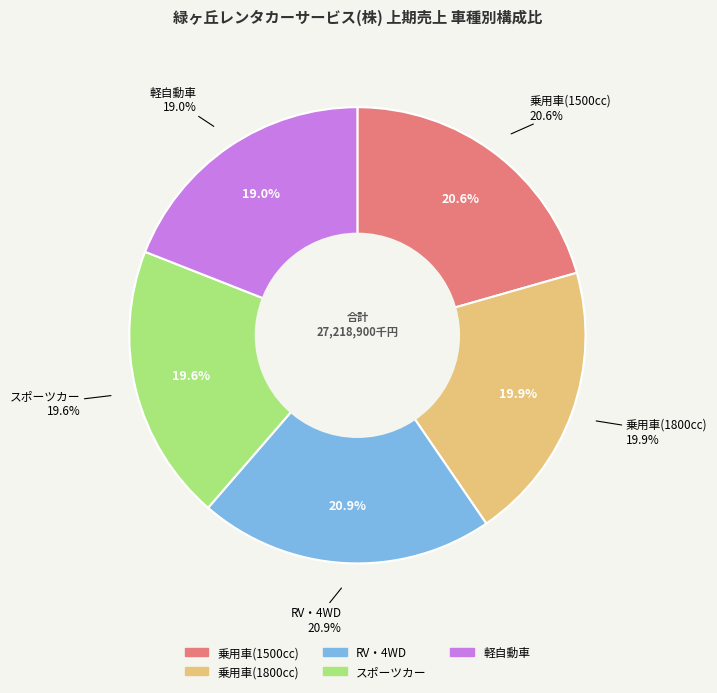

Rank the categories by value from lowest to highest.

軽自動車, スポーツカー, 乗用車(1800cc), 乗用車(1500cc), RV・4WD